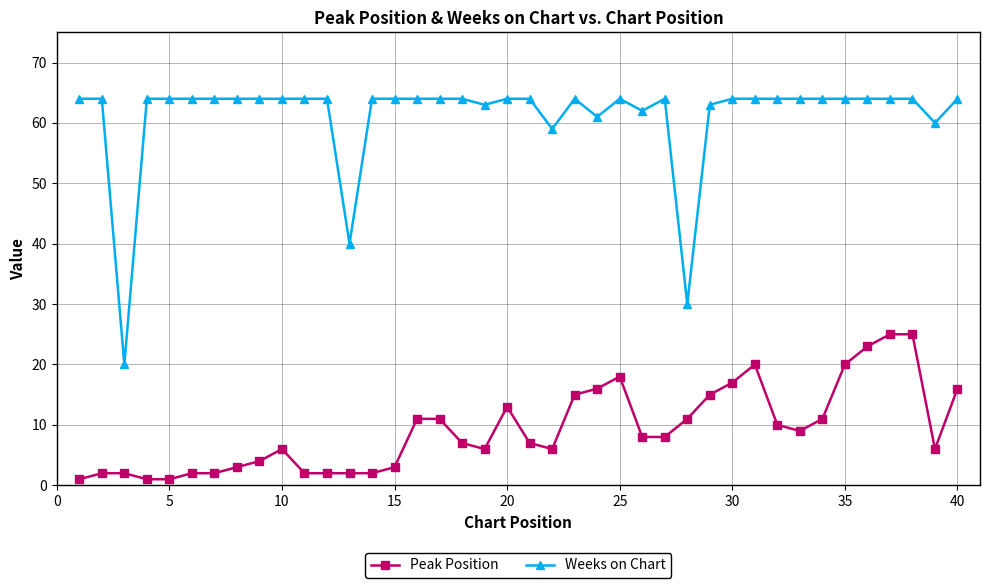

At how many categories does at least one series exceed 53?

37